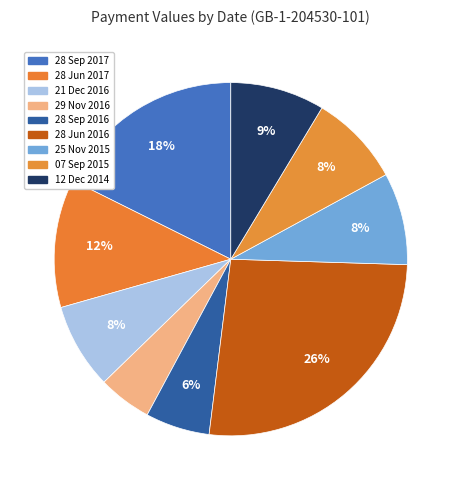

What percentage is the 28 Sep 2017 slice, to the nearest percent?

18%